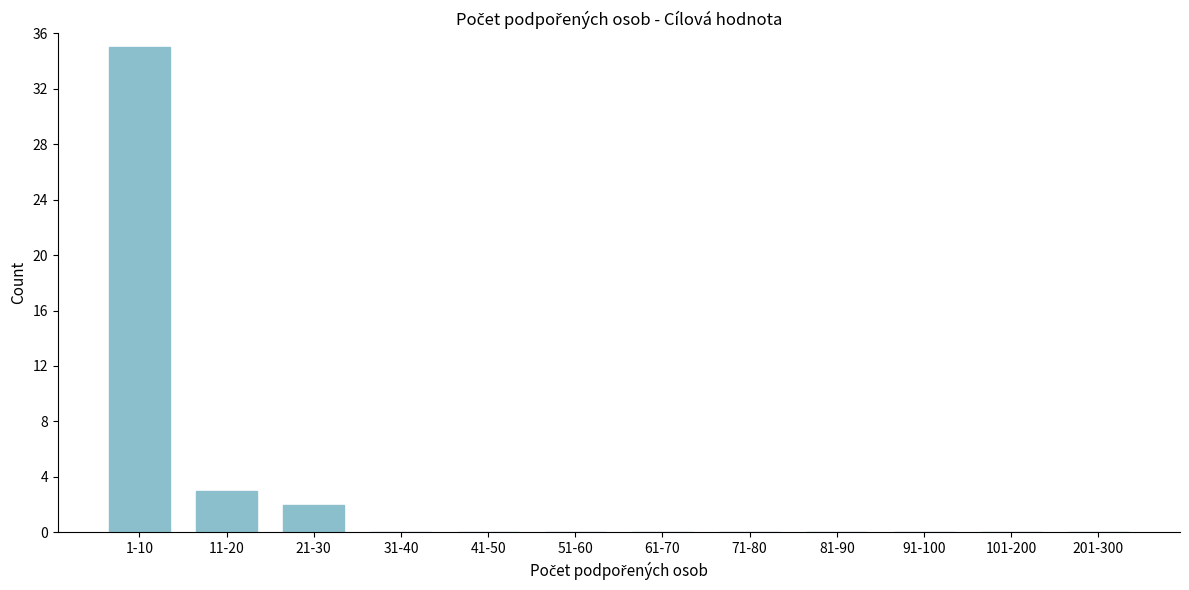

Reading left to right, what are all the values shown in this chart?

1-10=35	11-20=3	21-30=2	31-40=0	41-50=0	51-60=0	61-70=0	71-80=0	81-90=0	91-100=0	101-200=0	201-300=0